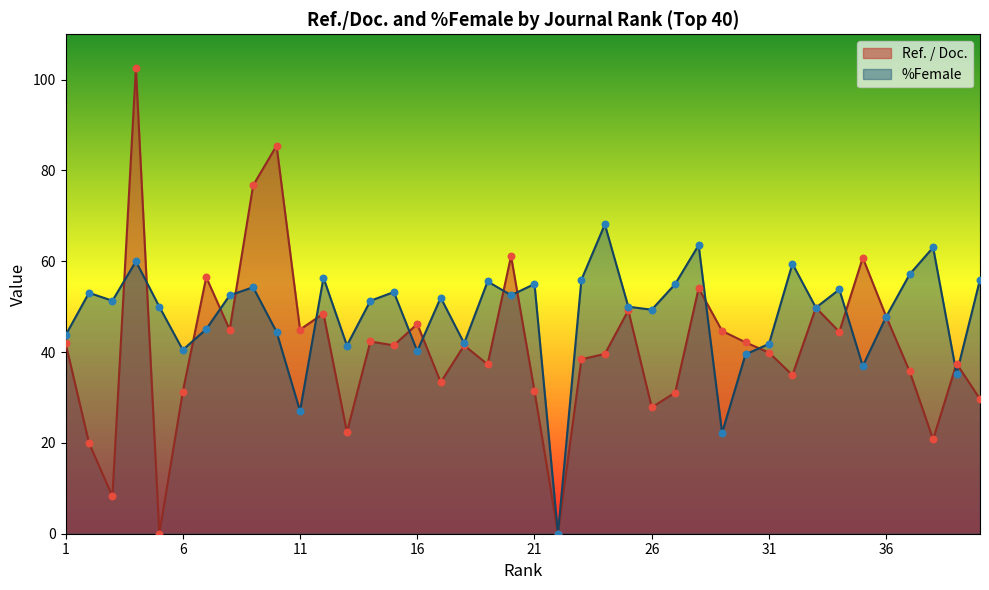

Which series contains the lowest Y value?

Ref. / Doc.